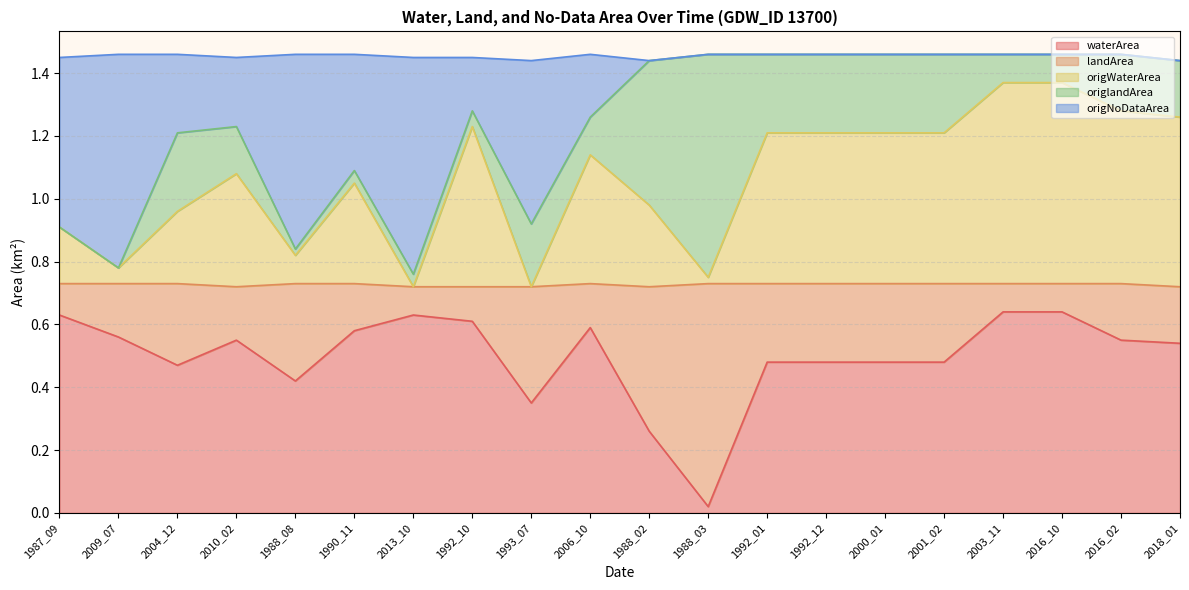

Which series has the largest range (max minus min)?

origNoDataArea